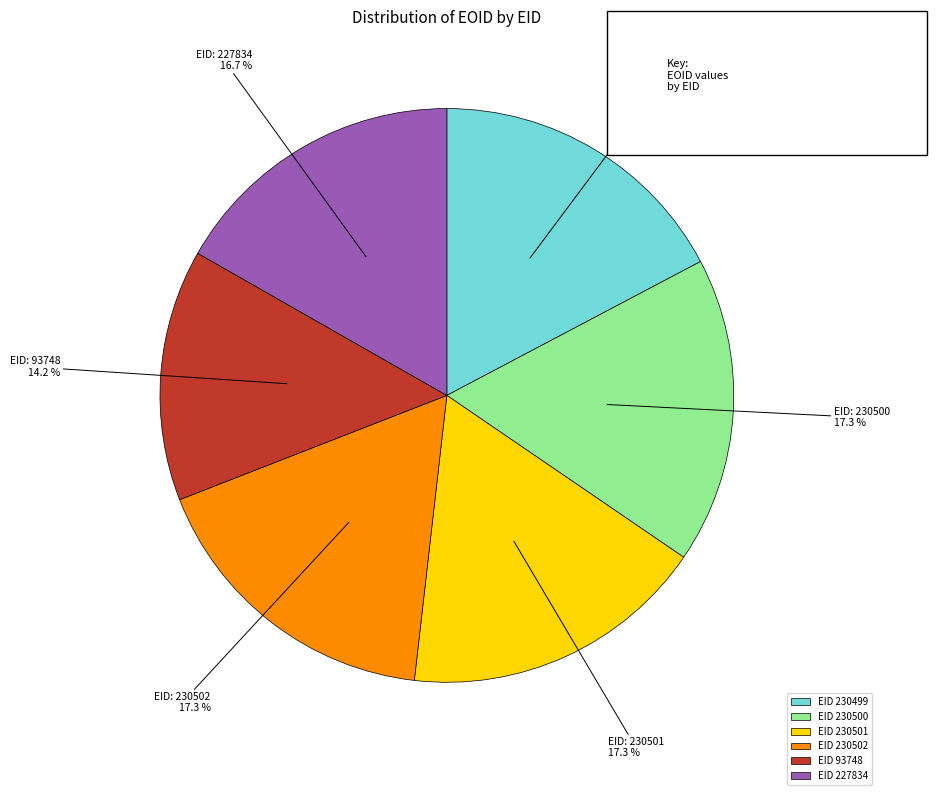

Between EID 93748 and EID 230501, which is larger?

EID 230501